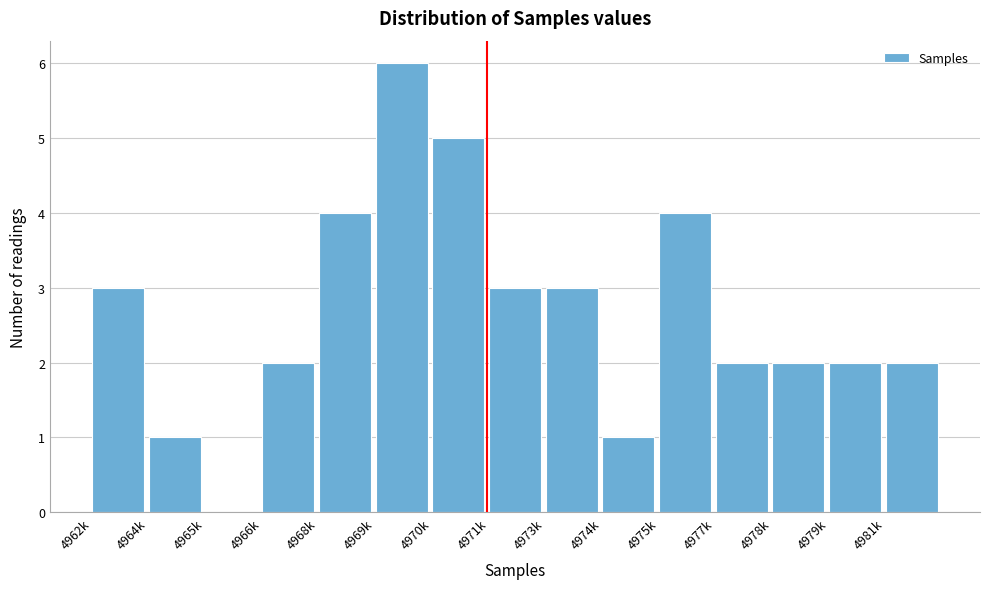

Reading right to left, extract all data points from this chart.

4981k=2	4979k=2	4978k=2	4977k=2	4975k=4	4974k=1	4973k=3	4971k=3	4970k=5	4969k=6	4968k=4	4966k=2	4965k=0	4964k=1	4962k=3